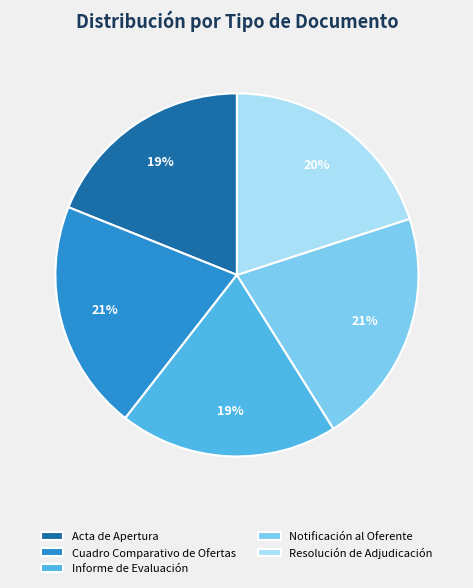

To the nearest percent, what percentage of the pie is Informe de Evaluación?

19%